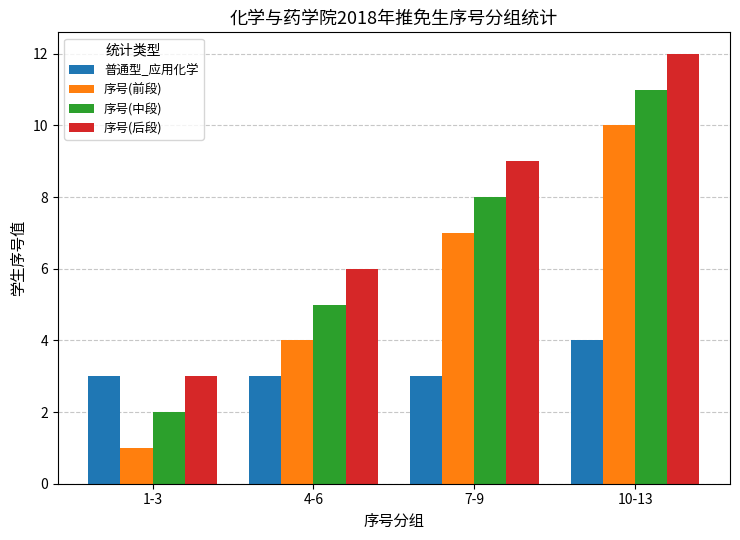

What position from the right is 10-13?

1